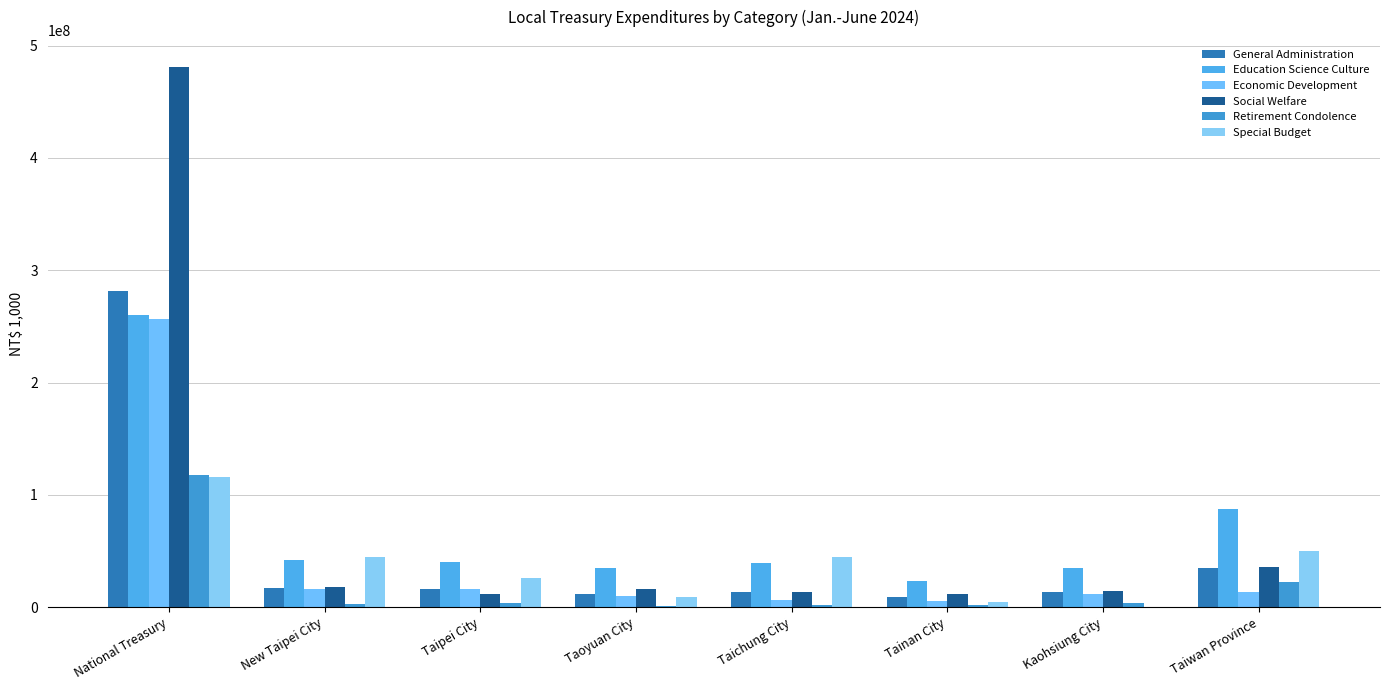

How many distinct data groups are displayed?

6